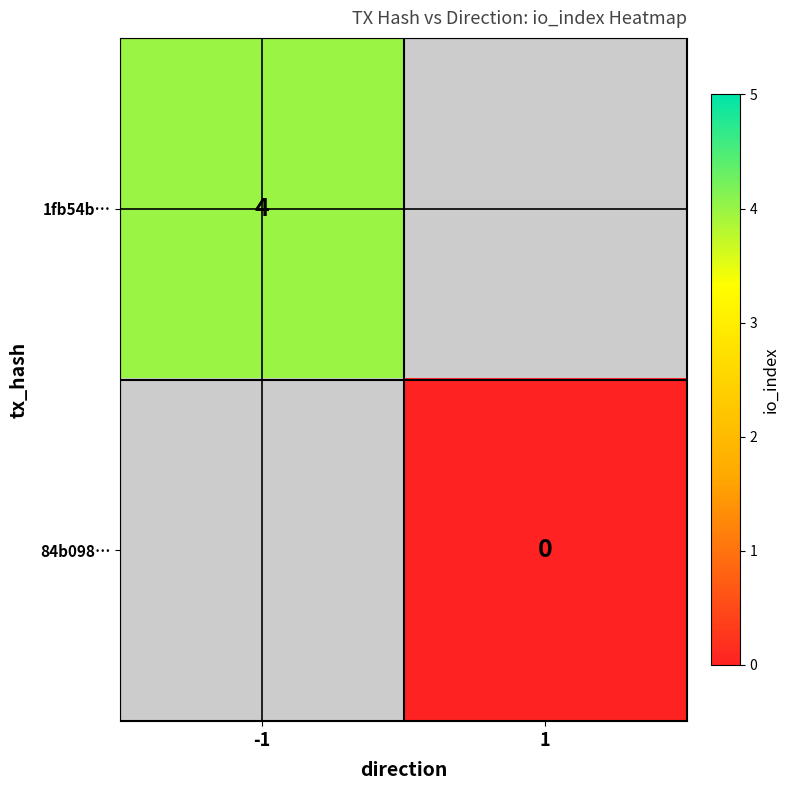

The 1fb54b… series shows 4 at -1. True or false?

True